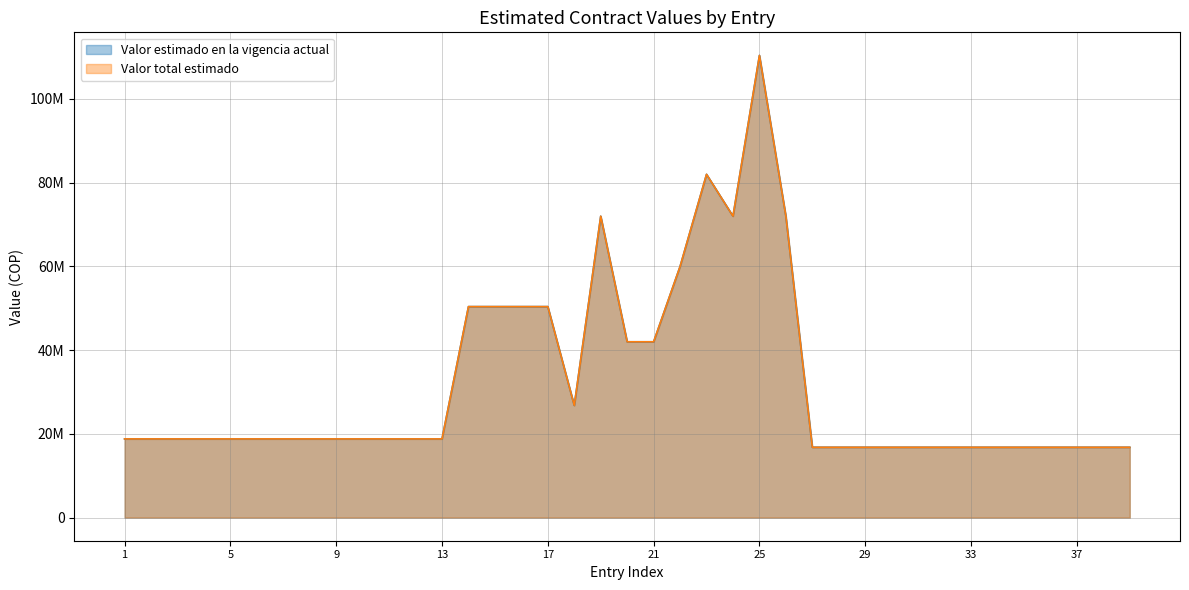

What is the greatest value displayed?

110400000